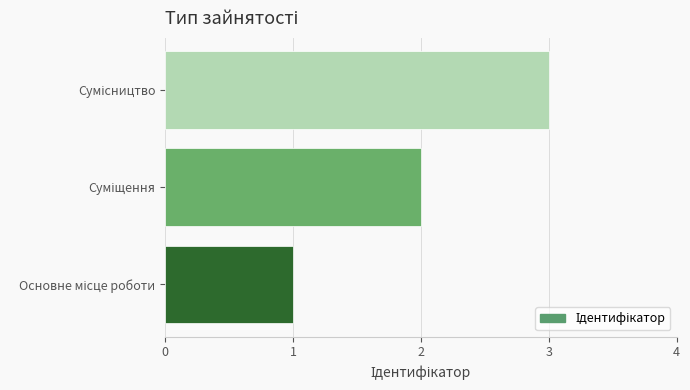

What is the sum of all values?

6